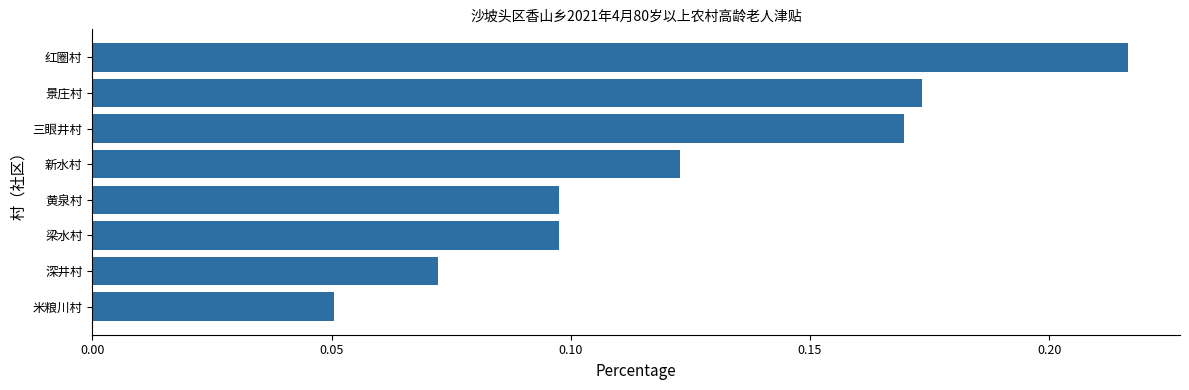

True or false: the data shows 0.0 at 米粮川村.

False